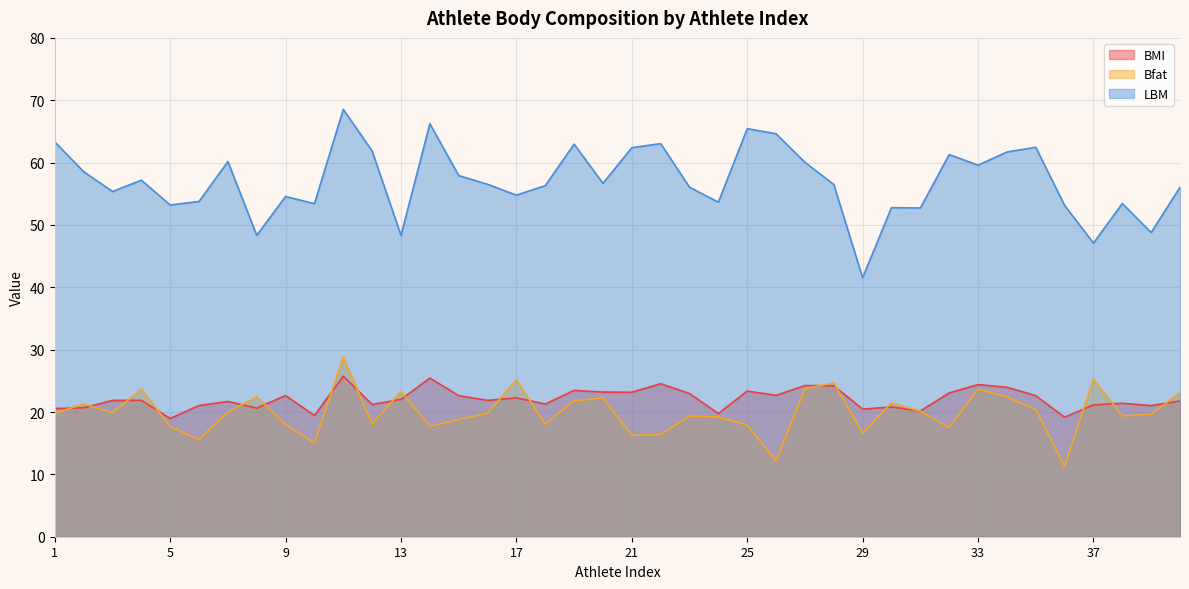

How many interior local valleys does the BMI series have?

13